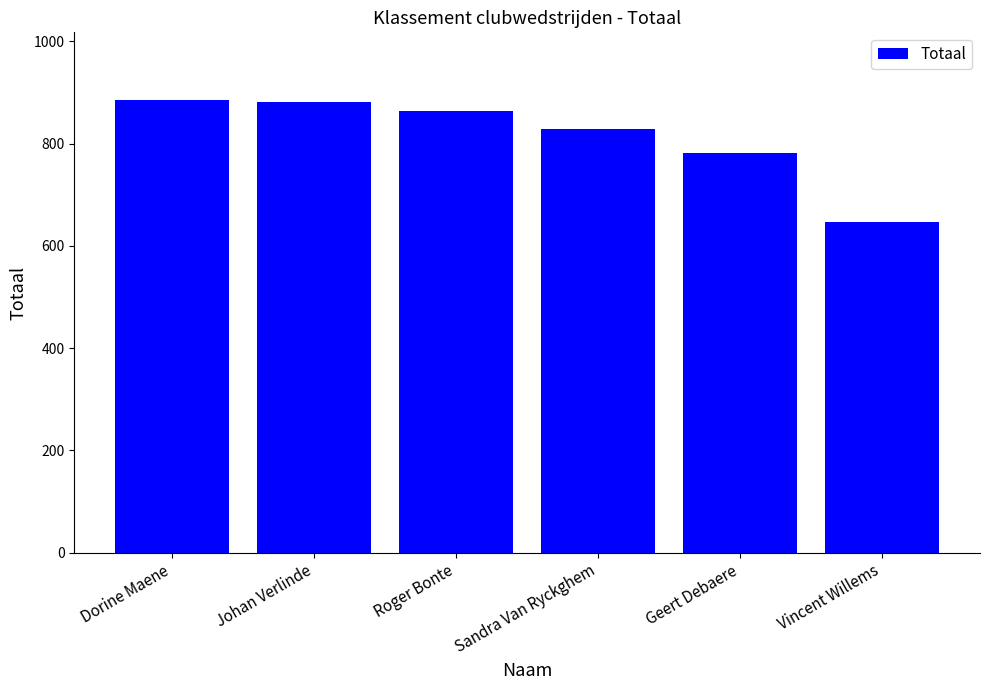

Are the bars horizontal?

No